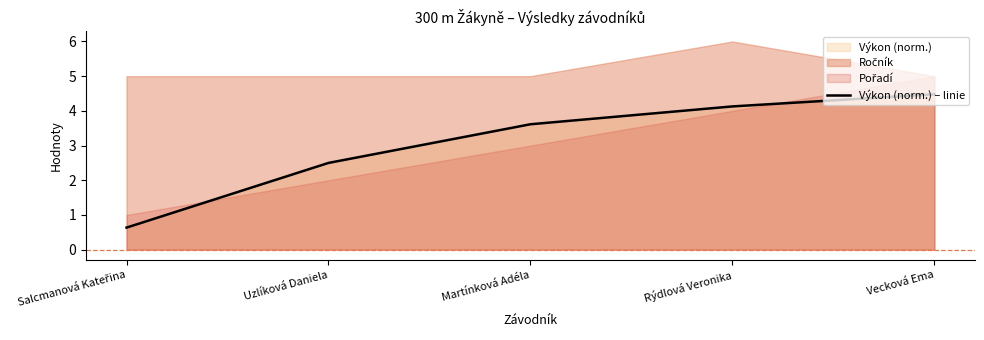

The chart shows a value of 2.5 at Uzlíková Daniela. True or false?

True